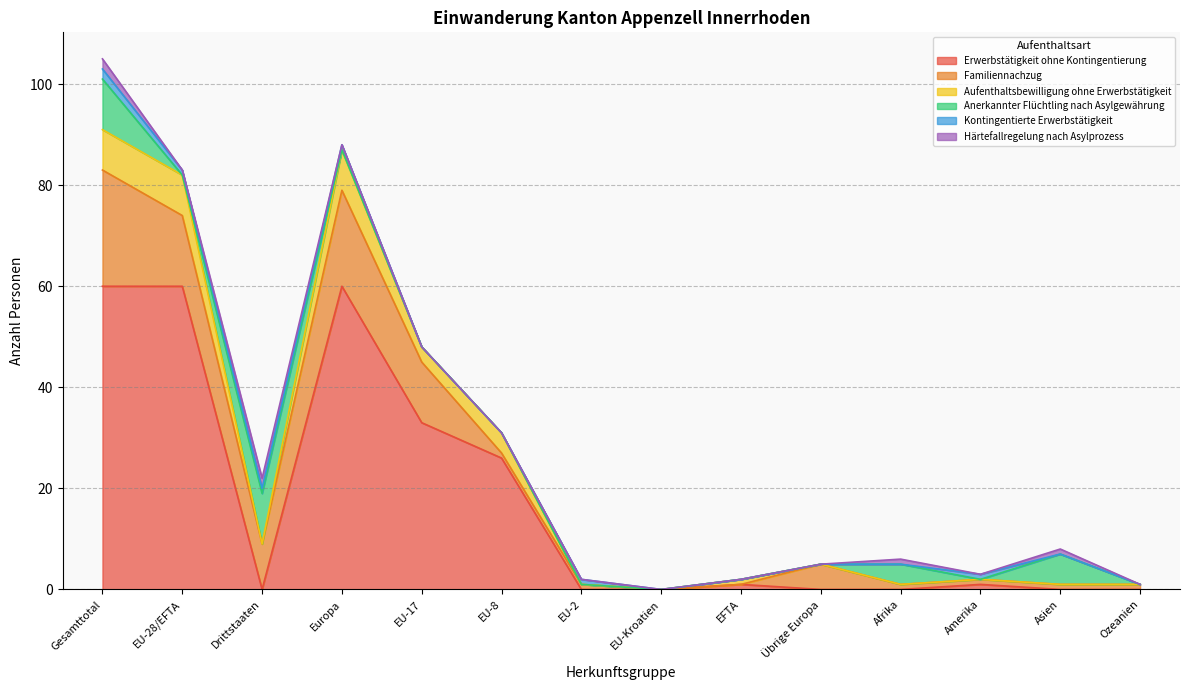

What is the label of the 5th point from the right?

Übrige Europa